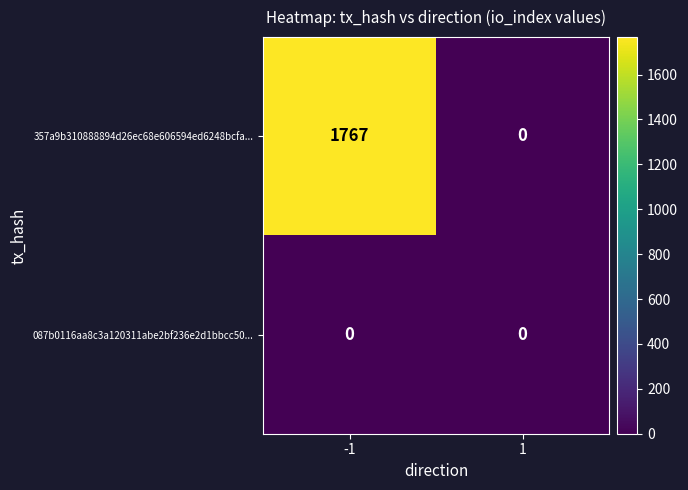

Reading right to left, extract all data points from this chart.

357a9b310888894d26ec68e606594ed6248bcfa...: 0	1767
087b0116aa8c3a120311abe2bf236e2d1bbcc50...: 0	0